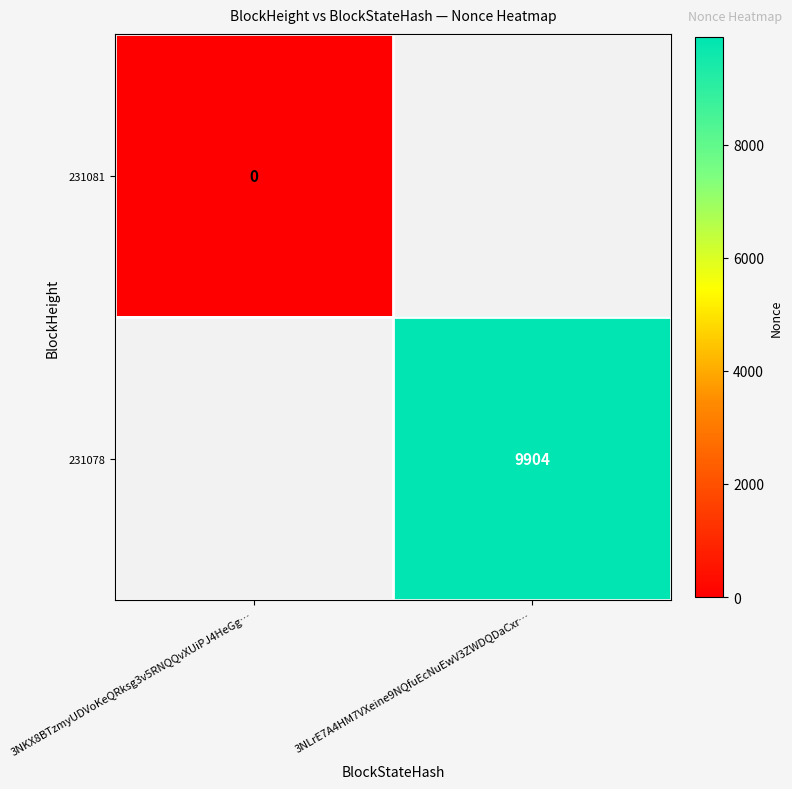

Is the value of 231081 at 3NKX8BTzmyUDVoKeQRksg3v5RNQQvXUiPJ4HeGg… greater than the value of 231078 at 3NLrE7A4HM7VXeine9NQfuEcNuEwV3ZWDQDaCxr…?

No